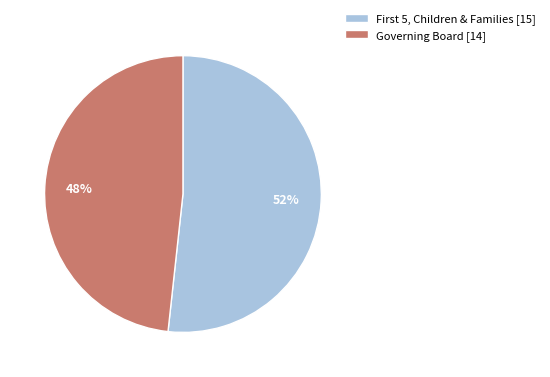

To the nearest percent, what is the average slice percentage?

50%